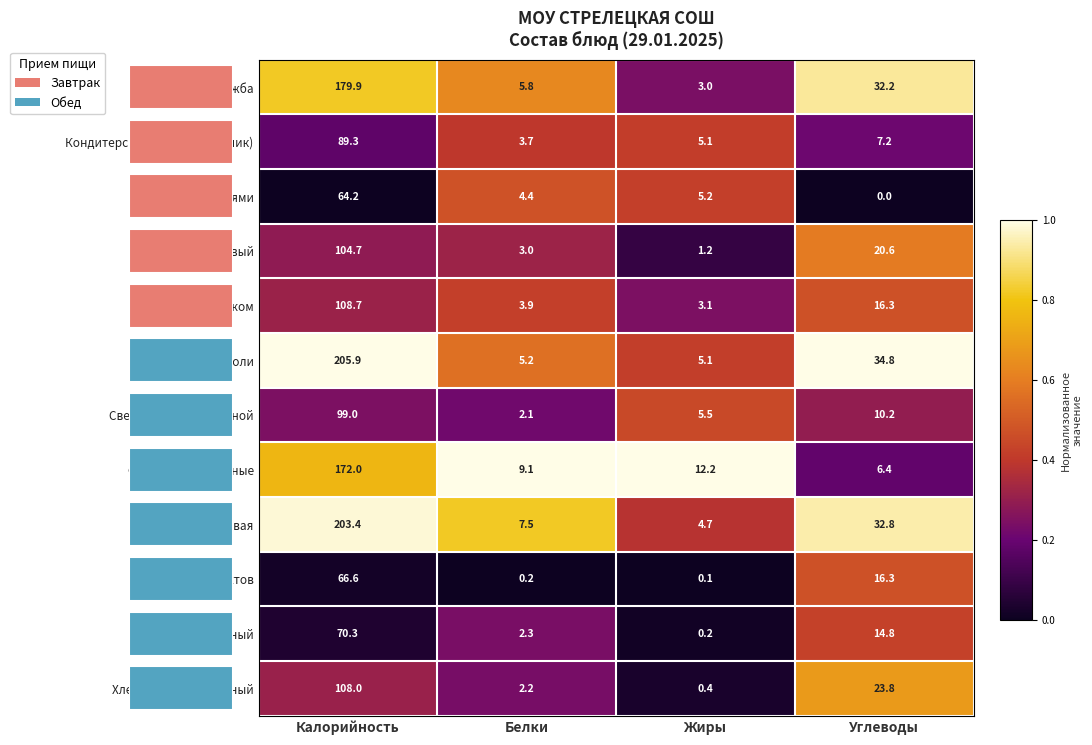

Is it true that Каша гречневая equals 1.1 at Белки?

False